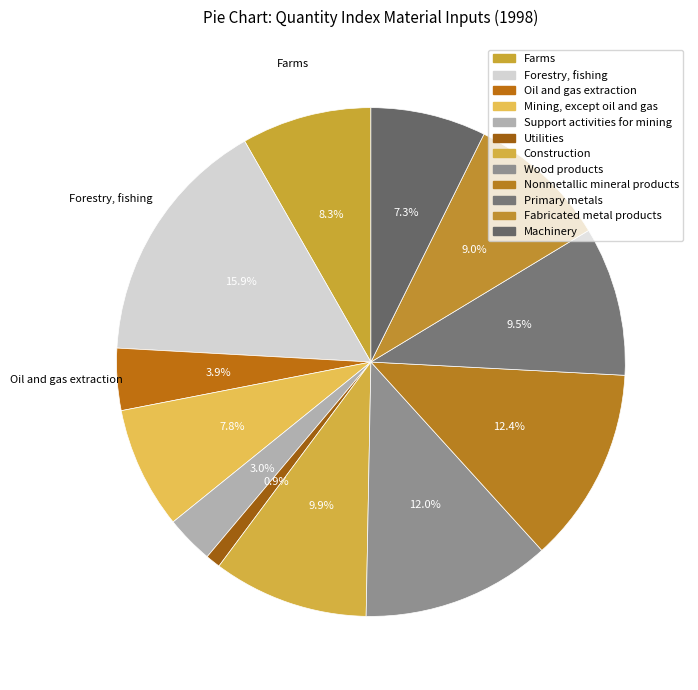

Which slice is the largest?

Forestry, fishing